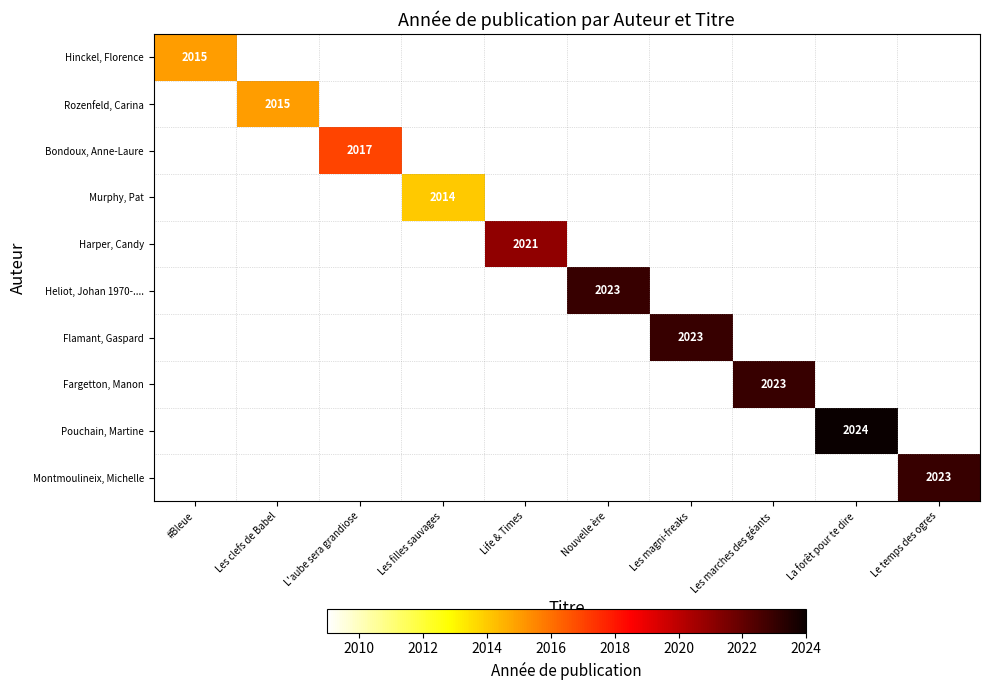

At which category is the sum across all series the highest?

La forêt pour te dire